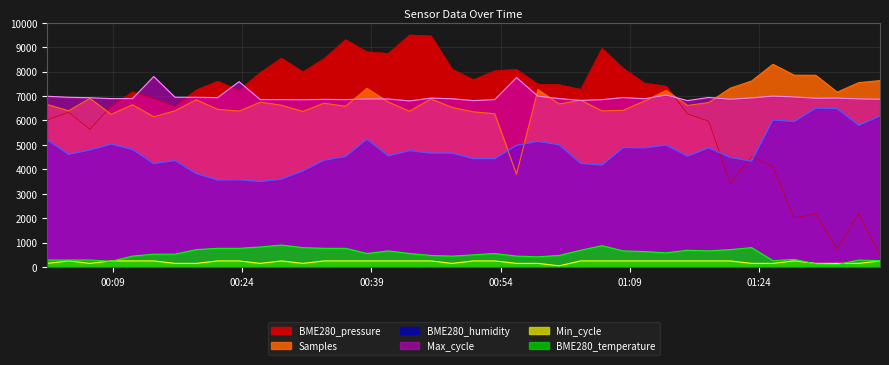

True or false: BME280_temperature and Max_cycle cross at least once.

False